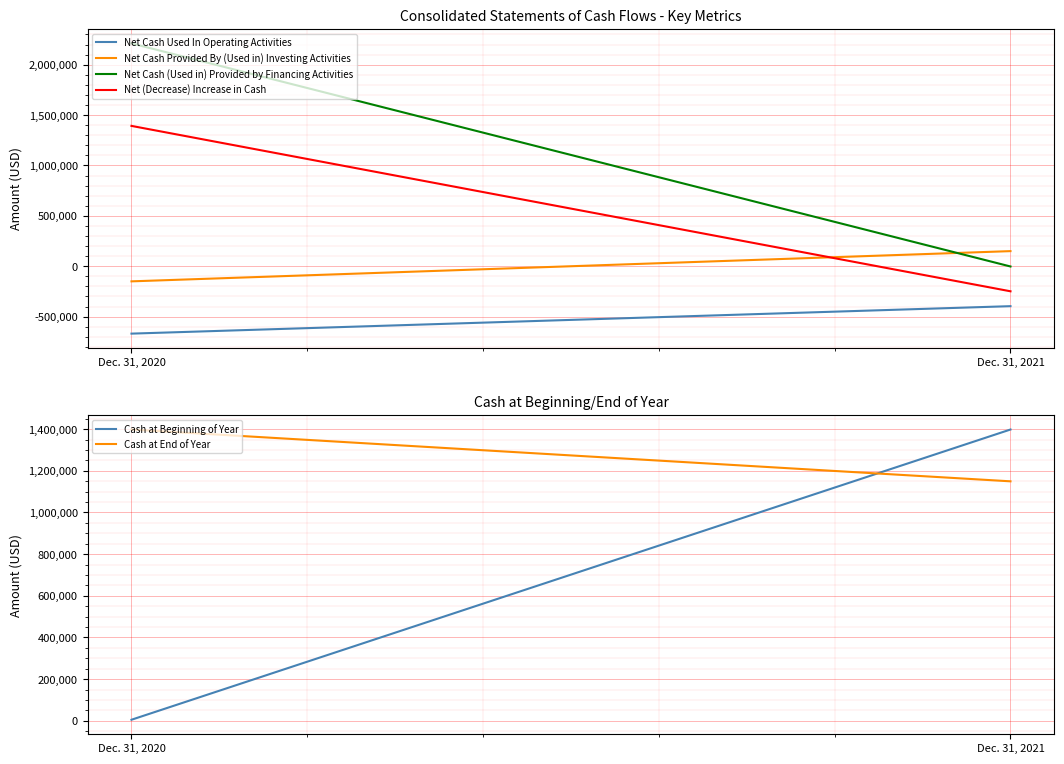

What is the value of the Cash at End of Year point at the 1st from the left?

1398006